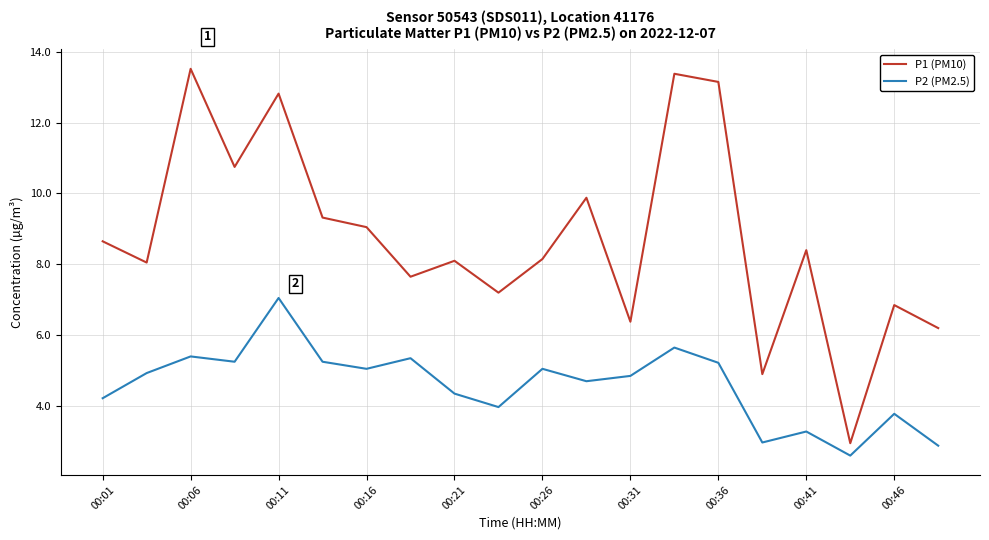

Rank the series by their average value, from highest to lowest.

P1 (PM10), P2 (PM2.5)